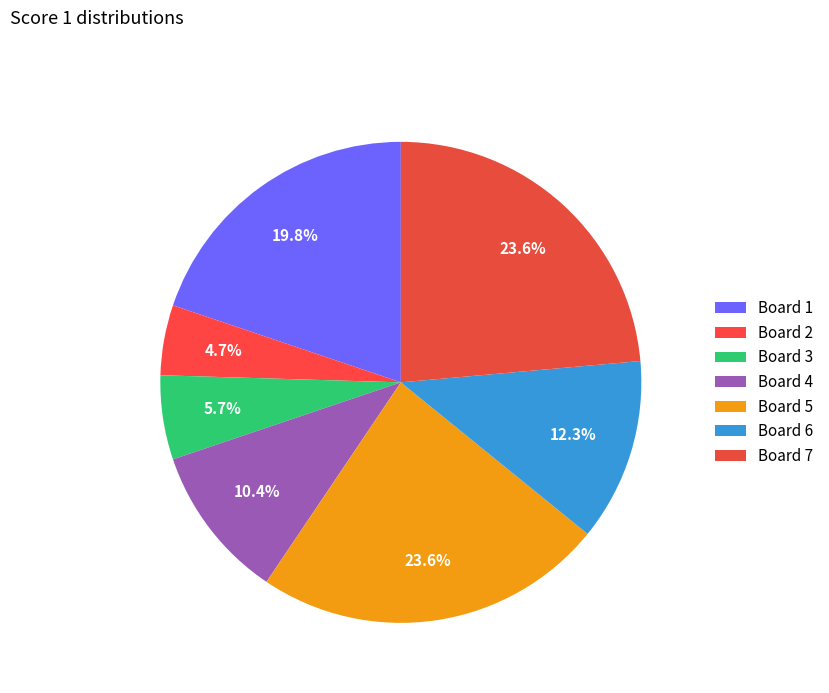

To the nearest percent, what is the average slice percentage?

14%